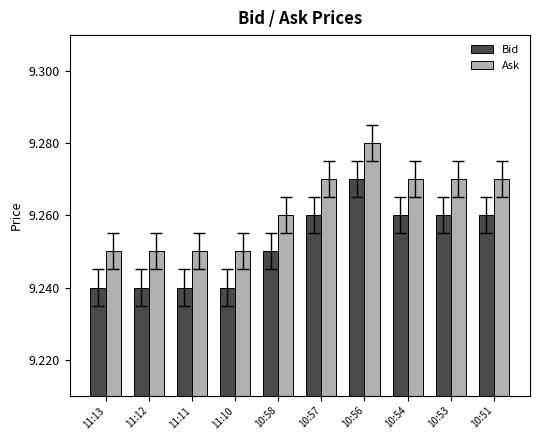

List the series in order of their overall mean, highest first.

Ask, Bid